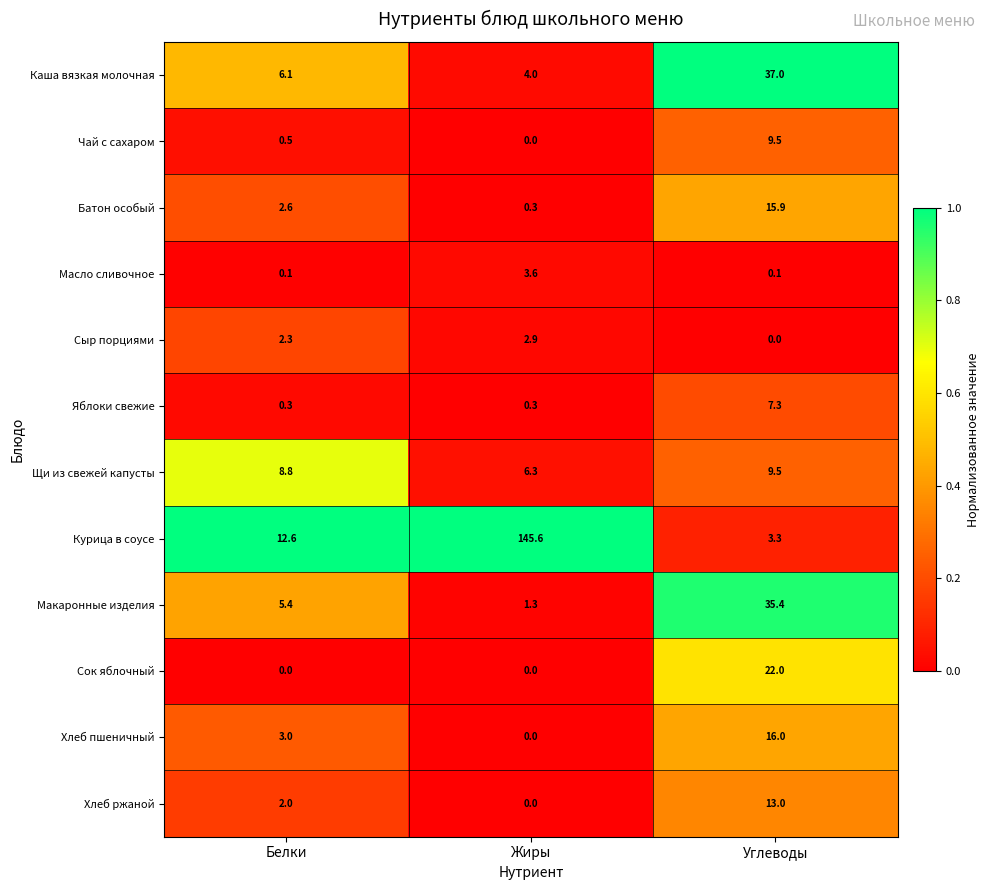

How many data points does each series have?

3